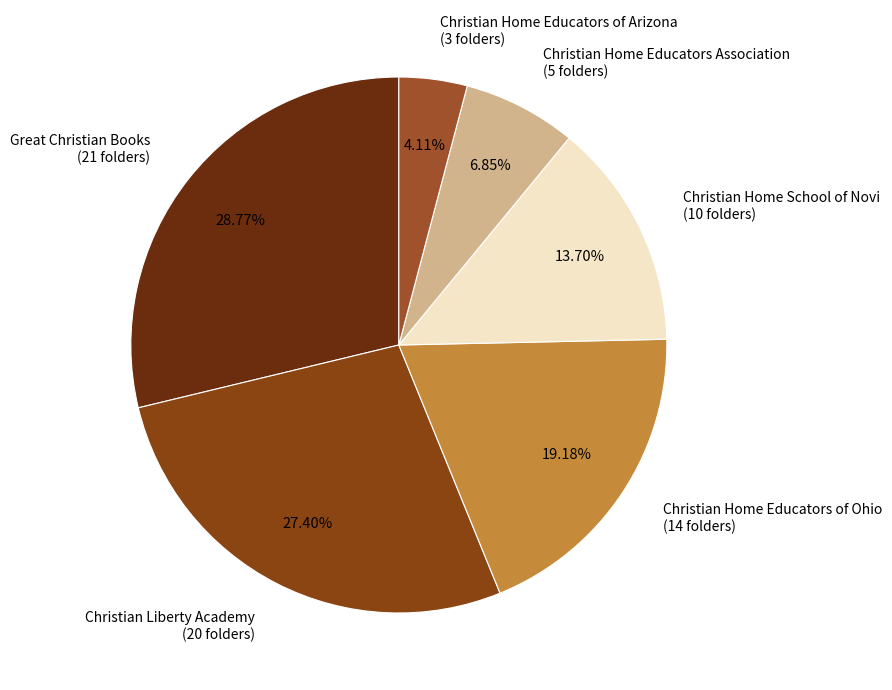

Is there any slice that represents more than half of the pie?

No